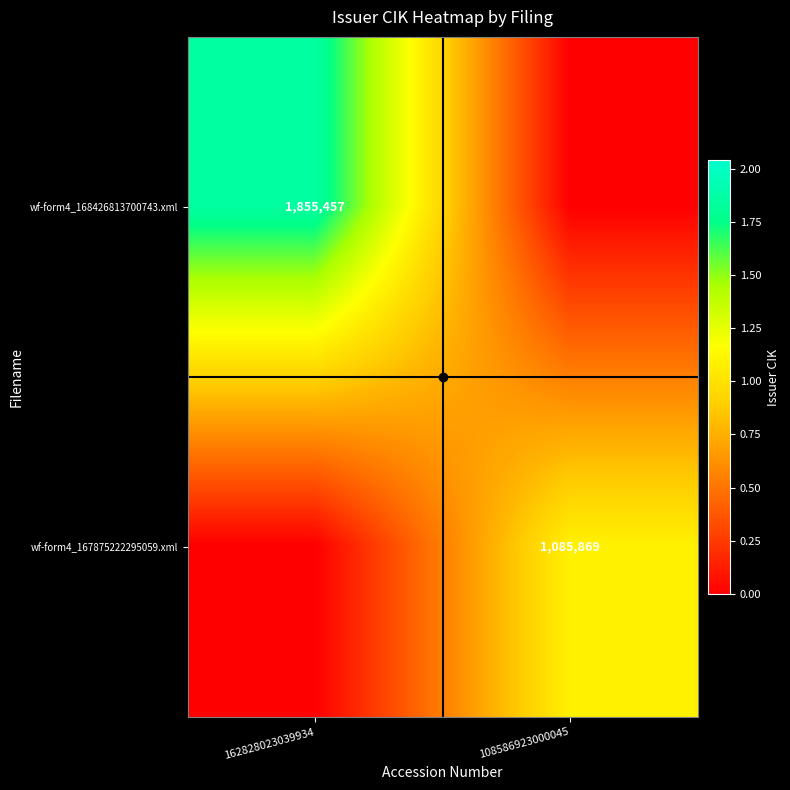

The value of wf-form4_168426813700743.xml at 162828023039934 is 3044546. True or false?

False